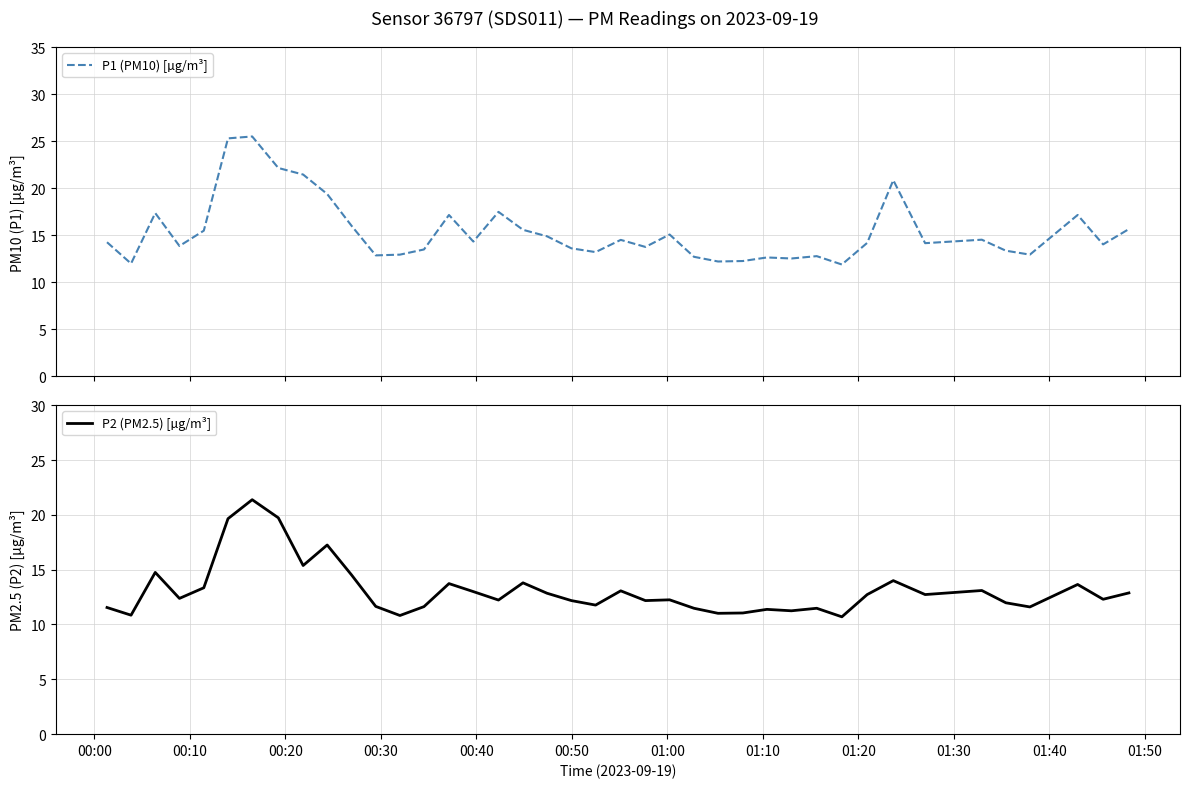

Reading left to right, what are all the values shown in this chart?

P1 (PM10) [µg/m³]: 14.2	12.0	17.4	13.8	15.5	25.3	25.5	22.1	21.4	19.4	16.0	12.8	12.9	13.5	17.1	14.3	17.5	15.6	14.9	13.6	13.2	14.5	13.8	15.1	12.7	12.2	12.2	12.6	12.5	12.8	11.9	14.2	20.9	14.2	14.5	13.3	12.9	17.1	14.0	15.7
P2 (PM2.5) [µg/m³]: 11.6	10.8	14.8	12.4	13.3	19.6	21.4	19.7	15.4	17.2	14.5	11.7	10.8	11.6	13.7	13.0	12.2	13.8	12.8	12.2	11.8	13.1	12.2	12.2	11.5	11.0	11.1	11.4	11.2	11.5	10.7	12.7	14.0	12.7	13.1	12.0	11.6	13.7	12.3	12.9